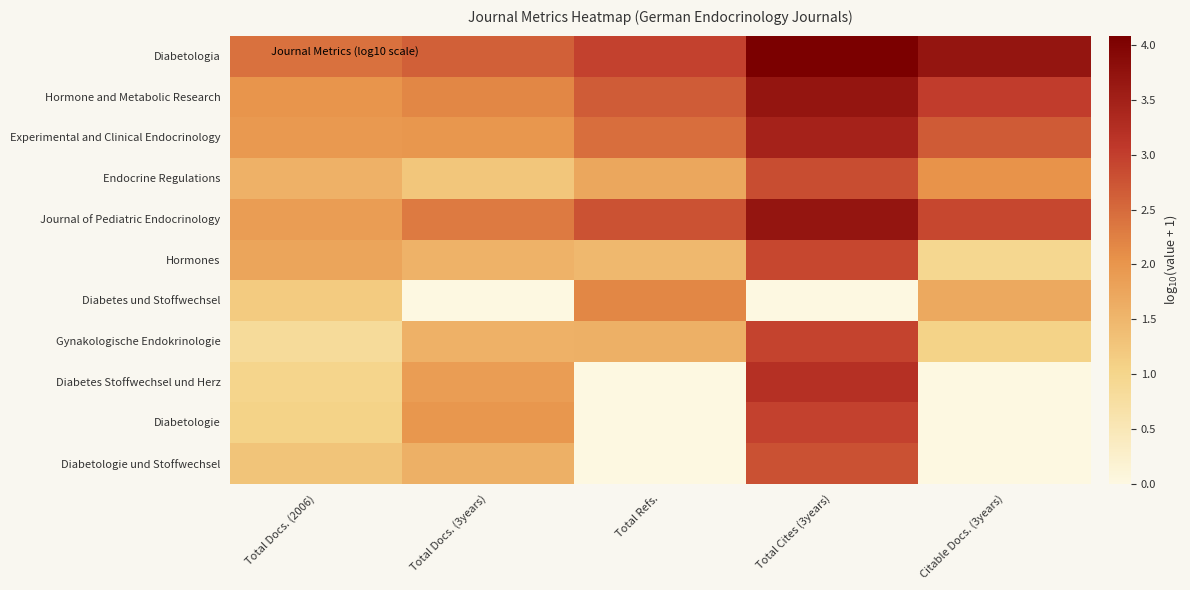

Reading left to right, transcribe all the data shown in this chart.

Diabetologia: Total Docs. (2006)=2.4	Total Docs. (3years)=2.6	Total Refs.=3.0	Total Cites (3years)=4.1	Citable Docs. (3years)=3.7
Hormone and Metabolic Research: Total Docs. (2006)=2.0	Total Docs. (3years)=2.2	Total Refs.=2.7	Total Cites (3years)=3.7	Citable Docs. (3years)=3.0
Experimental and Clinical Endocrinology: Total Docs. (2006)=1.9	Total Docs. (3years)=2.0	Total Refs.=2.5	Total Cites (3years)=3.5	Citable Docs. (3years)=2.7
Endocrine Regulations: Total Docs. (2006)=1.6	Total Docs. (3years)=1.3	Total Refs.=1.7	Total Cites (3years)=2.8	Citable Docs. (3years)=2.0
Journal of Pediatric Endocrinology: Total Docs. (2006)=1.9	Total Docs. (3years)=2.3	Total Refs.=2.8	Total Cites (3years)=3.7	Citable Docs. (3years)=2.9
Hormones: Total Docs. (2006)=1.8	Total Docs. (3years)=1.6	Total Refs.=1.5	Total Cites (3years)=2.9	Citable Docs. (3years)=1.0
Diabetes und Stoffwechsel: Total Docs. (2006)=1.2	Total Docs. (3years)=0.0	Total Refs.=2.2	Total Cites (3years)=0.0	Citable Docs. (3years)=1.7
Gynakologische Endokrinologie: Total Docs. (2006)=0.8	Total Docs. (3years)=1.6	Total Refs.=1.6	Total Cites (3years)=2.9	Citable Docs. (3years)=1.0
Diabetes Stoffwechsel und Herz: Total Docs. (2006)=1.0	Total Docs. (3years)=1.9	Total Refs.=0.0	Total Cites (3years)=3.2	Citable Docs. (3years)=0.0
Diabetologie: Total Docs. (2006)=1.0	Total Docs. (3years)=2.0	Total Refs.=0.0	Total Cites (3years)=3.0	Citable Docs. (3years)=0.0
Diabetologie und Stoffwechsel: Total Docs. (2006)=1.3	Total Docs. (3years)=1.6	Total Refs.=0.0	Total Cites (3years)=2.8	Citable Docs. (3years)=0.0